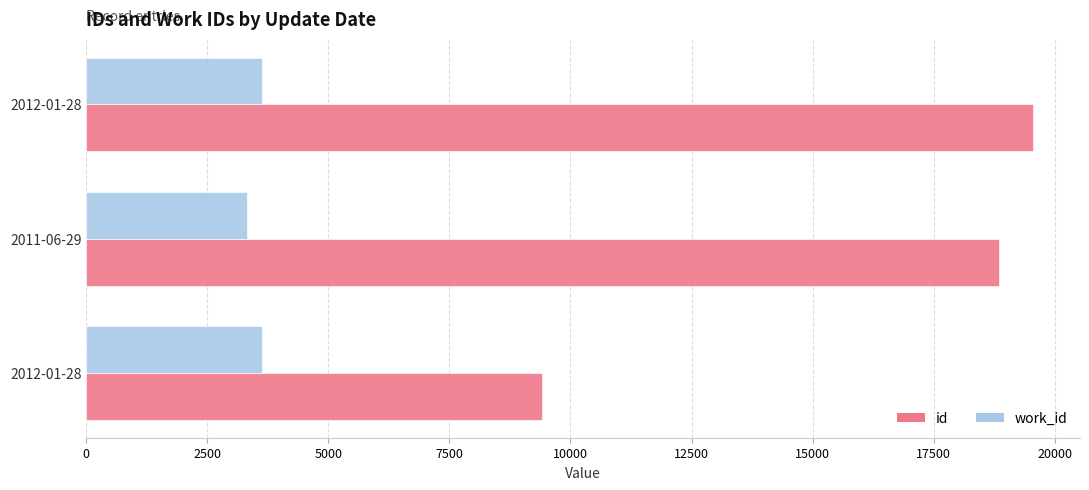

How many data points does each series have?

3